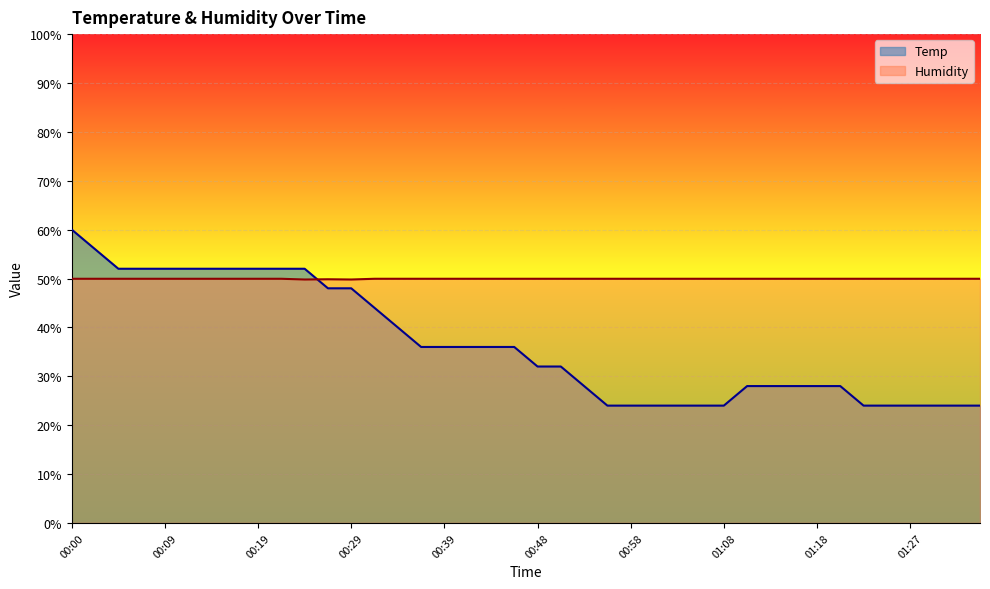

Between which two adjacent categories do Temp and Humidity first intersect?

00:24 and 00:26